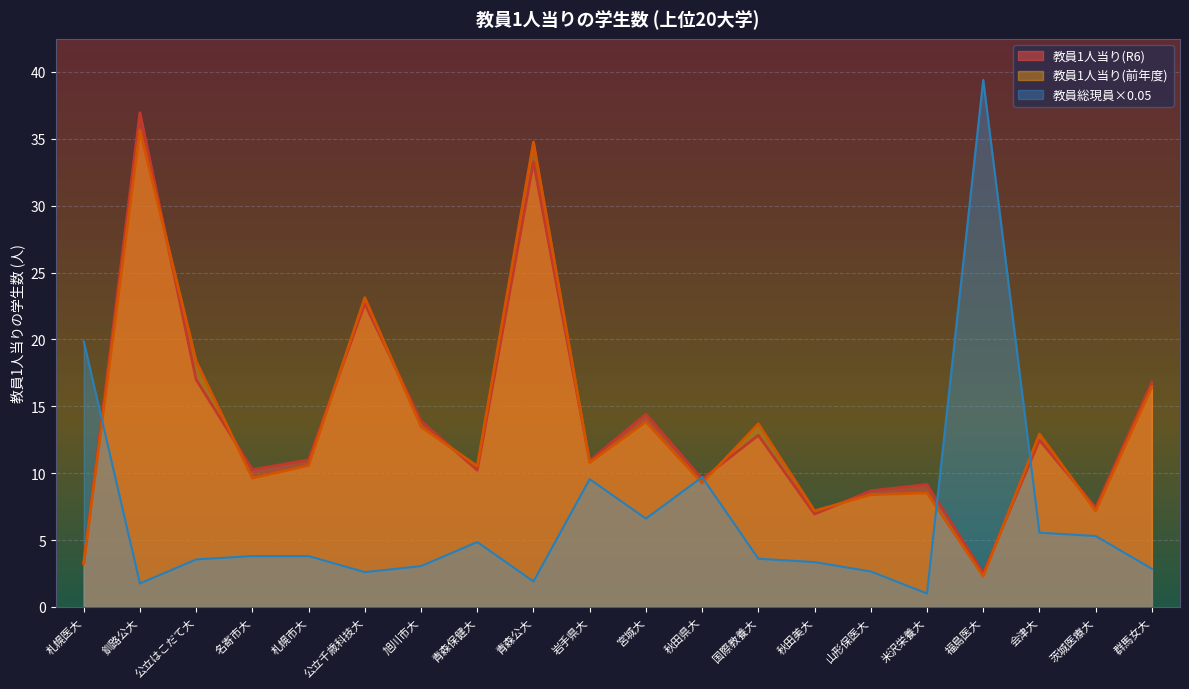

How many lines are shown in the chart?

3